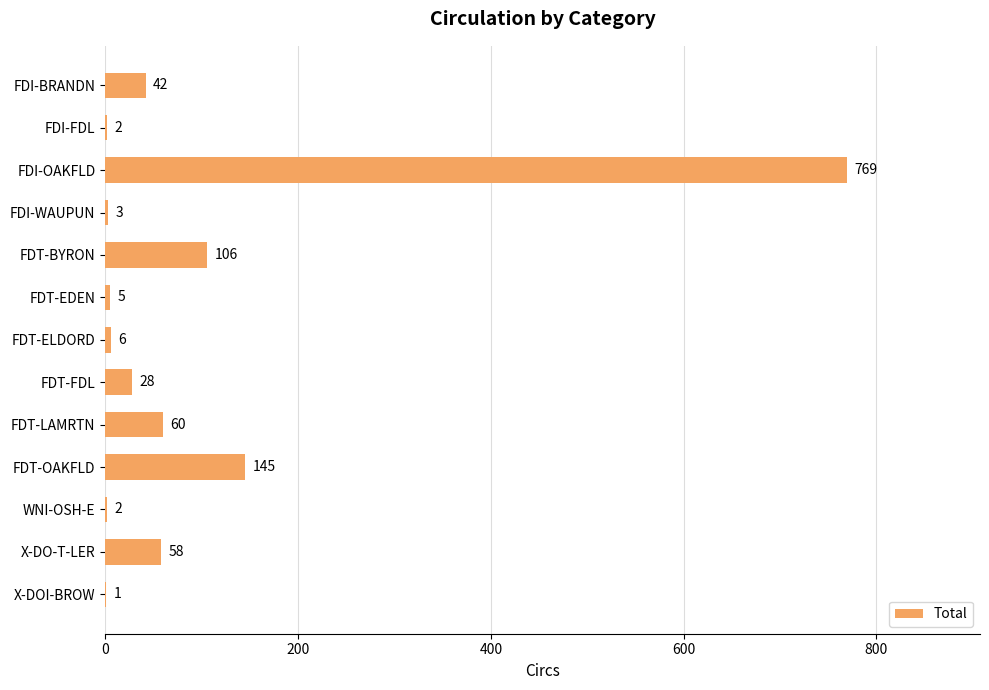

At which label is the value closest to 385?

FDT-OAKFLD